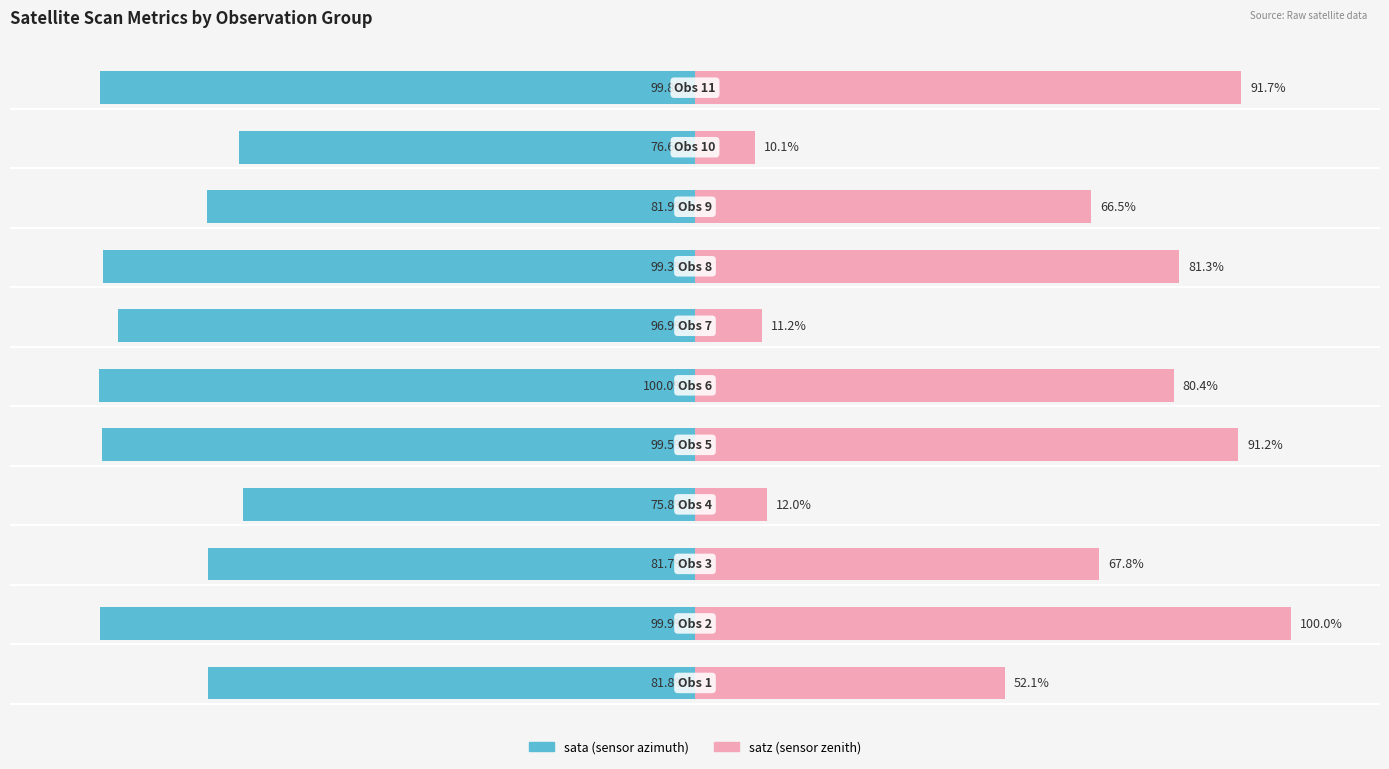

Reading left to right, transcribe all the data shown in this chart.

sata: 0=-81.8	1=-99.9	2=-81.7	3=-75.8	4=-99.5	5=-100.0	6=-96.9	7=-99.3	8=-81.9	9=-76.6	10=-99.8
satz: 0=52.1	1=100.0	2=67.8	3=12.0	4=91.2	5=80.4	6=11.2	7=81.3	8=66.5	9=10.1	10=91.7